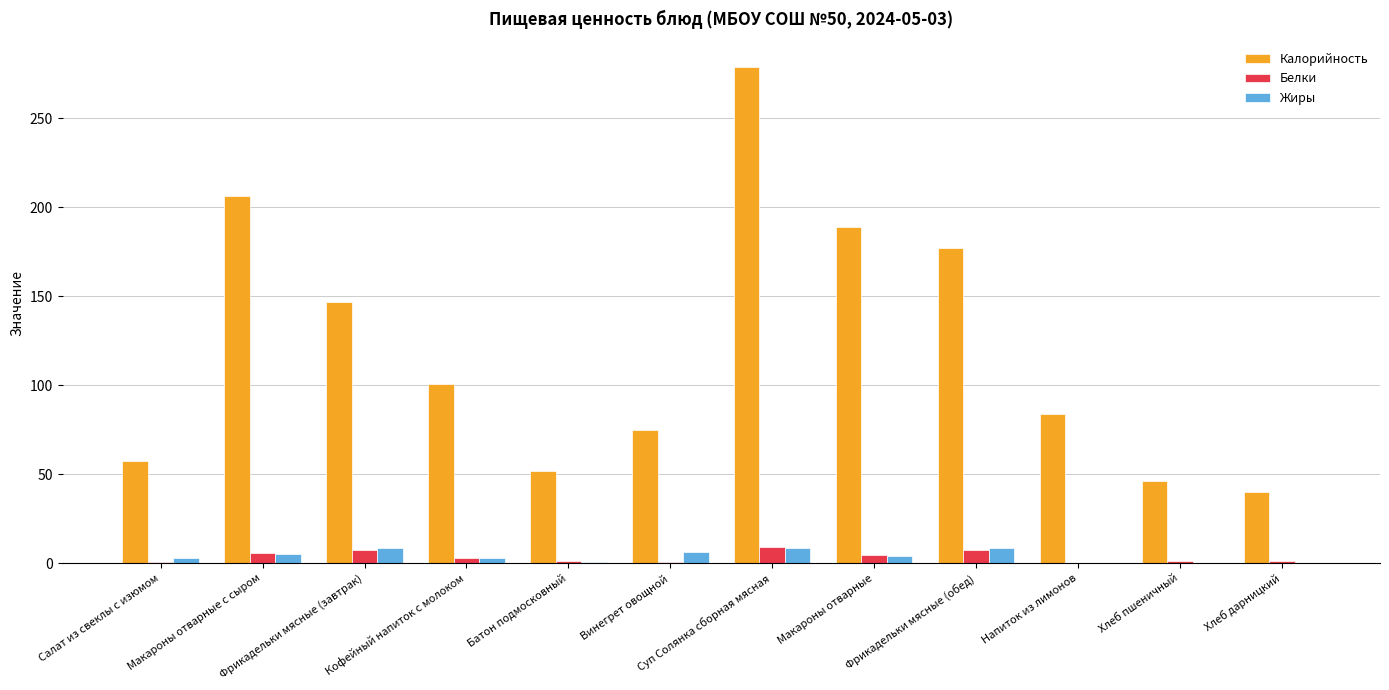

How many series are shown in this chart?

3